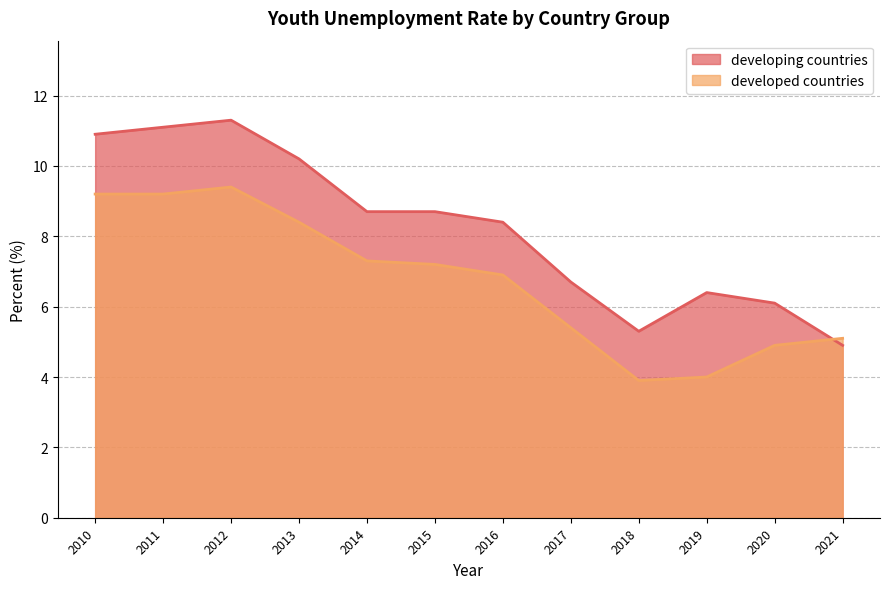

What is the sum of all developed countries values?

80.9